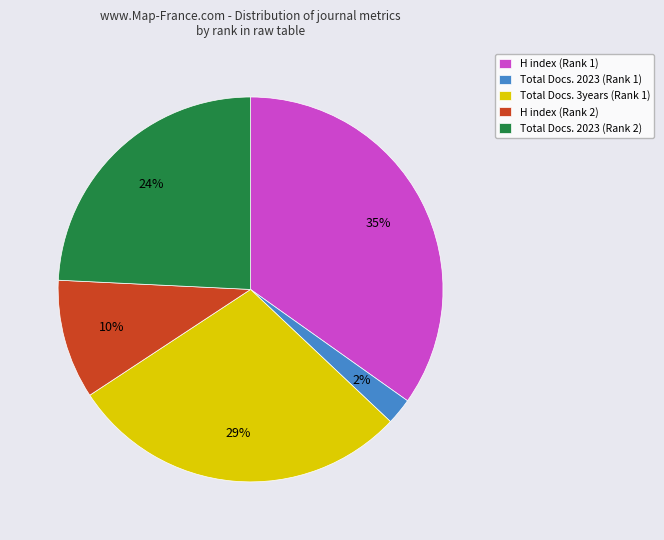

Which category has the smallest portion of the pie?

Total Docs. 2023 (Rank 1)